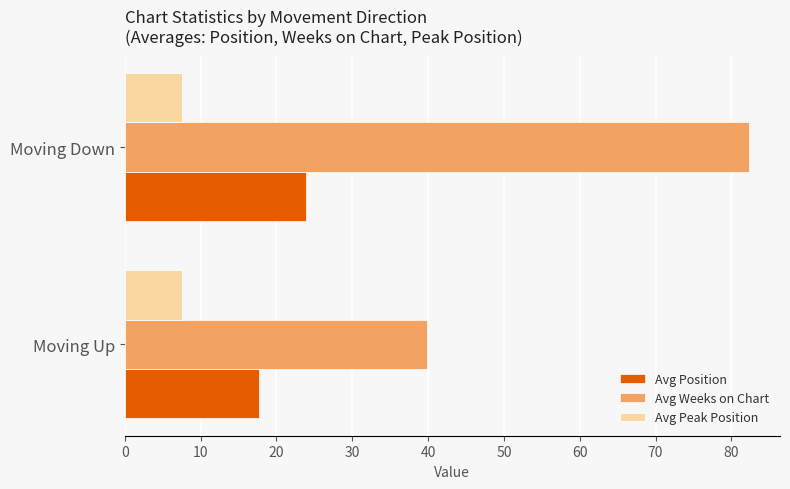

What is the maximum value shown in the chart?

82.3